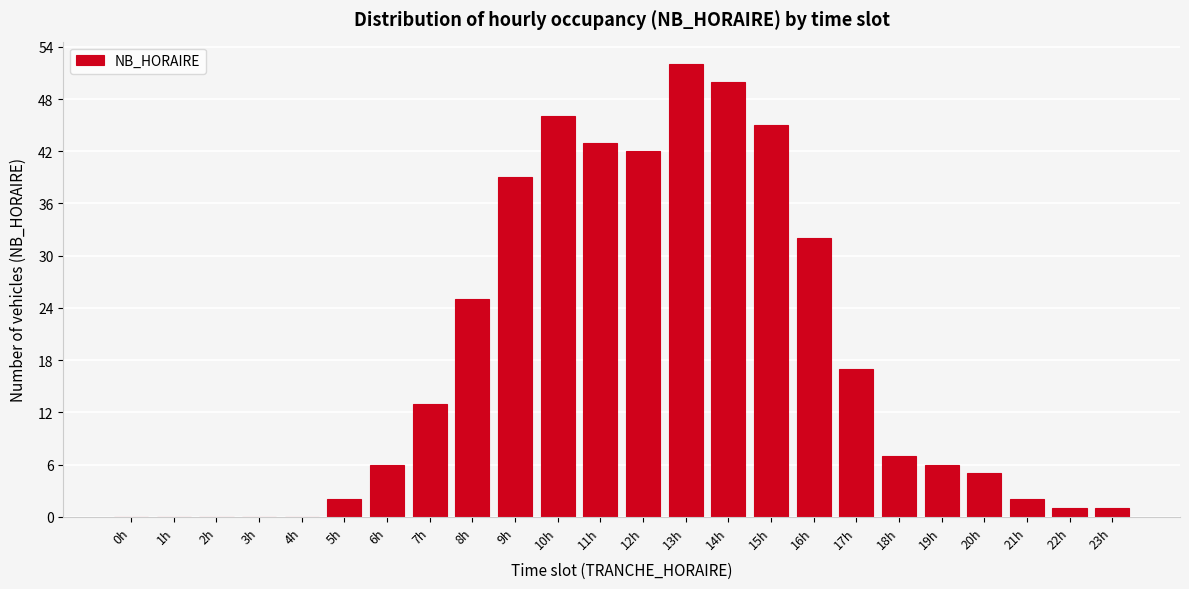

Reading right to left, list all the values displayed in this chart.

23h=1	22h=1	21h=2	20h=5	19h=6	18h=7	17h=17	16h=32	15h=45	14h=50	13h=52	12h=42	11h=43	10h=46	9h=39	8h=25	7h=13	6h=6	5h=2	4h=0	3h=0	2h=0	1h=0	0h=0